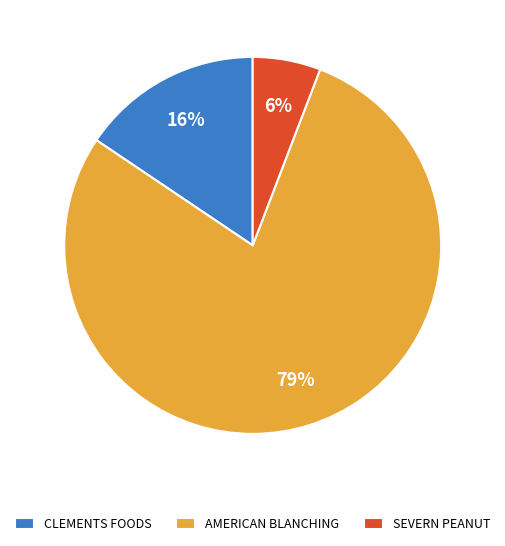

How many segments does this pie chart have?

3